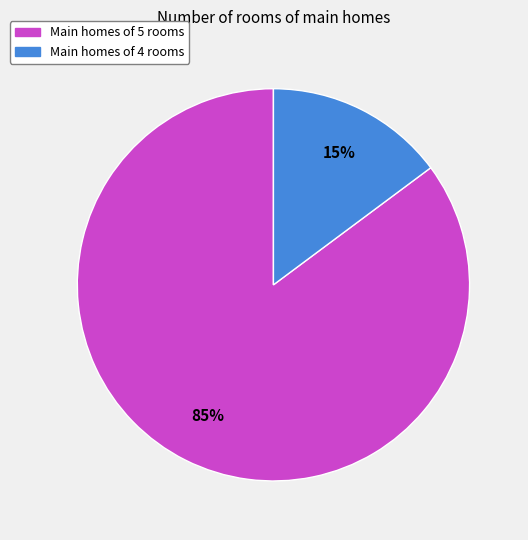

To the nearest percent, what is the difference between the largest and smallest slice percentages?

70%